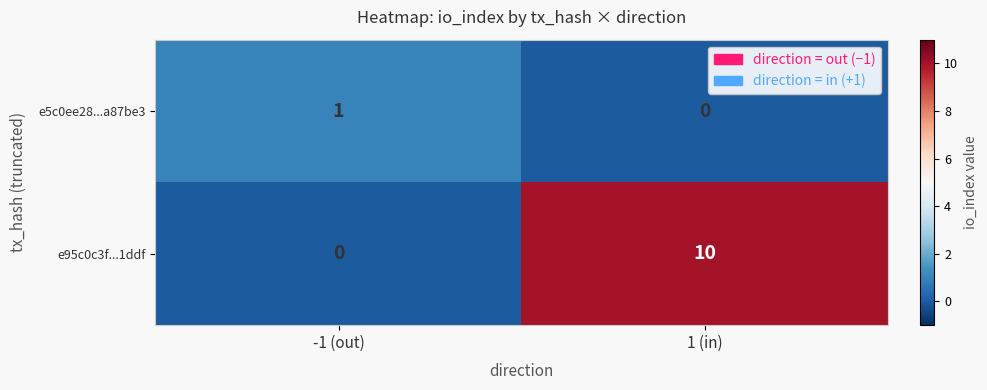

At which category is the sum across all series the highest?

1 (in)